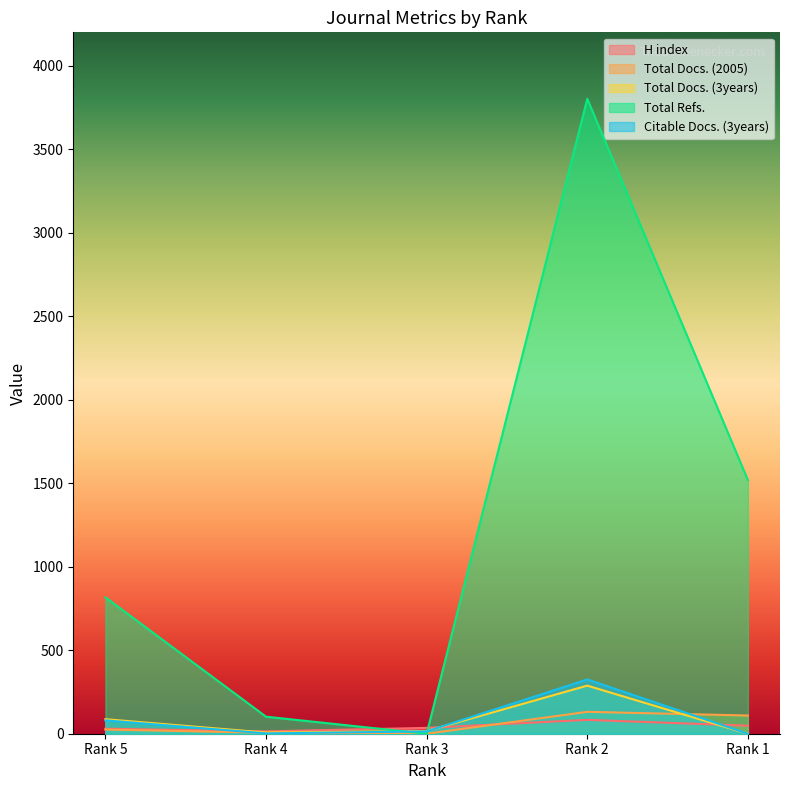

What is the average value of the Total Refs. series?

1248